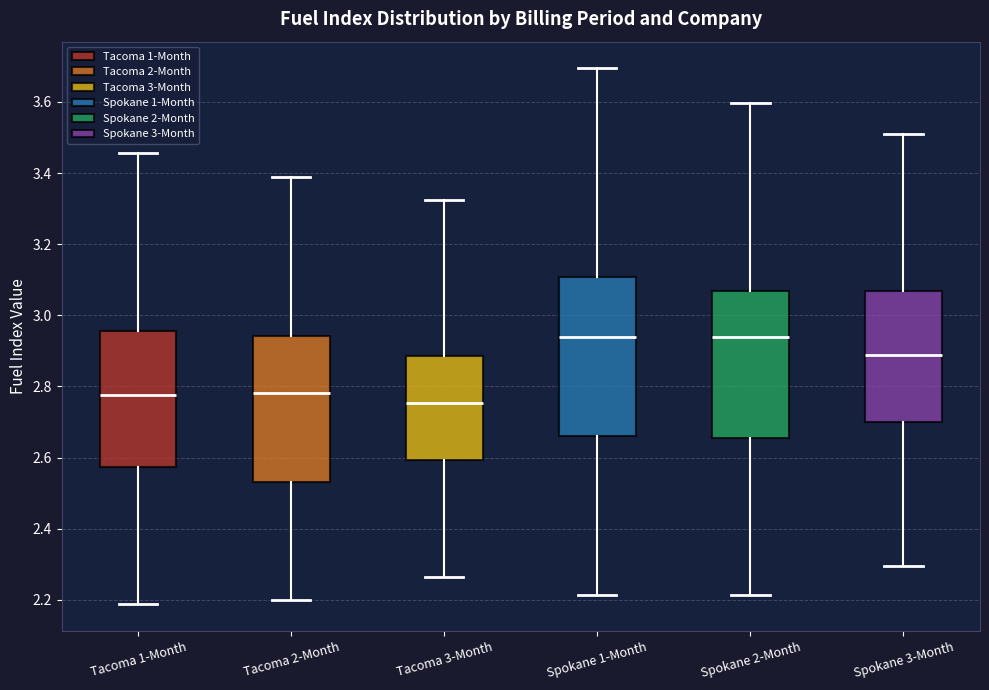

Reading left to right, read every box against the y-axis: the position of its median line, the range the box covers, and the ends of its whiskers. The values are not printed on the chart, so give them approximately, as read against the axis.

Tacoma 1-Month: median 2.78, box 2.58 to 2.96, whiskers 2.18 to 3.46
Tacoma 2-Month: median 2.78, box 2.54 to 2.94, whiskers 2.20 to 3.38
Tacoma 3-Month: median 2.76, box 2.60 to 2.88, whiskers 2.26 to 3.32
Spokane 1-Month: median 2.94, box 2.66 to 3.10, whiskers 2.22 to 3.70
Spokane 2-Month: median 2.94, box 2.66 to 3.06, whiskers 2.22 to 3.60
Spokane 3-Month: median 2.88, box 2.70 to 3.06, whiskers 2.30 to 3.50